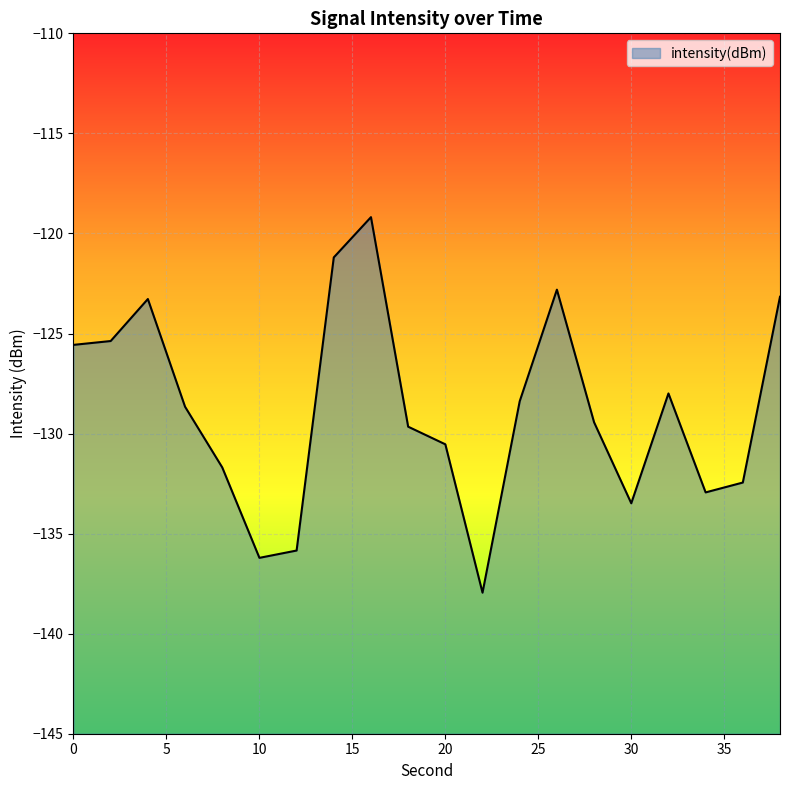

Reading left to right, list all the values displayed in this chart.

-125.6	-125.4	-123.3	-128.7	-131.7	-136.2	-135.8	-121.2	-119.2	-129.7	-130.5	-138.0	-128.4	-122.8	-129.4	-133.5	-128.0	-132.9	-132.4	-123.2